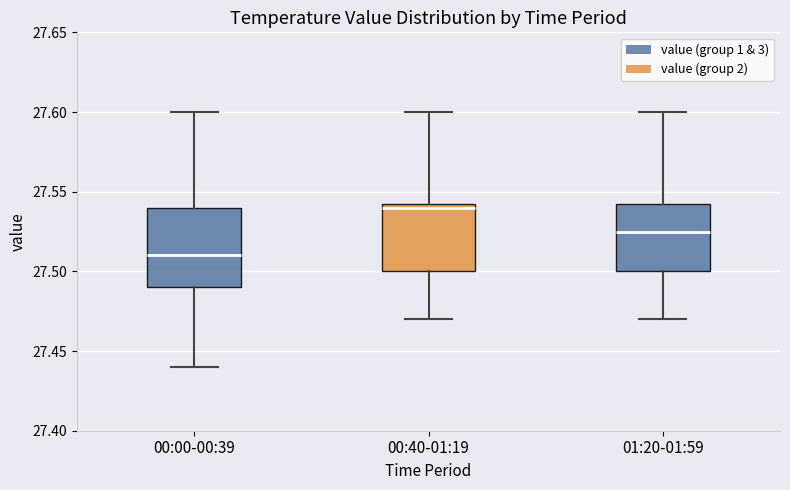

Which box's median line is the highest?

00:40-01:19